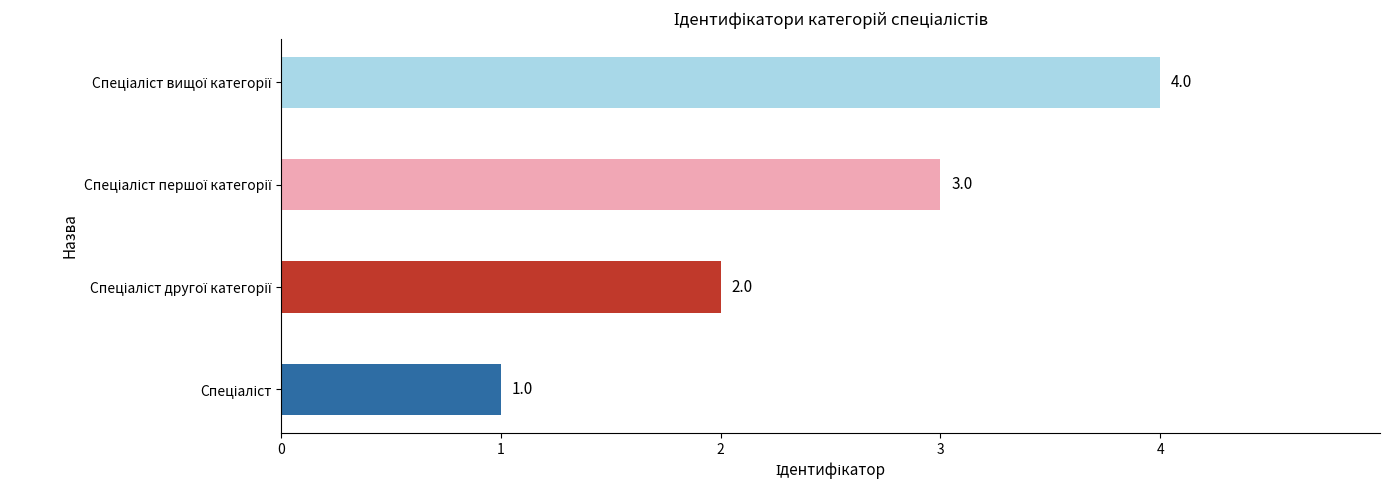

What is the difference between the maximum and minimum values?

3